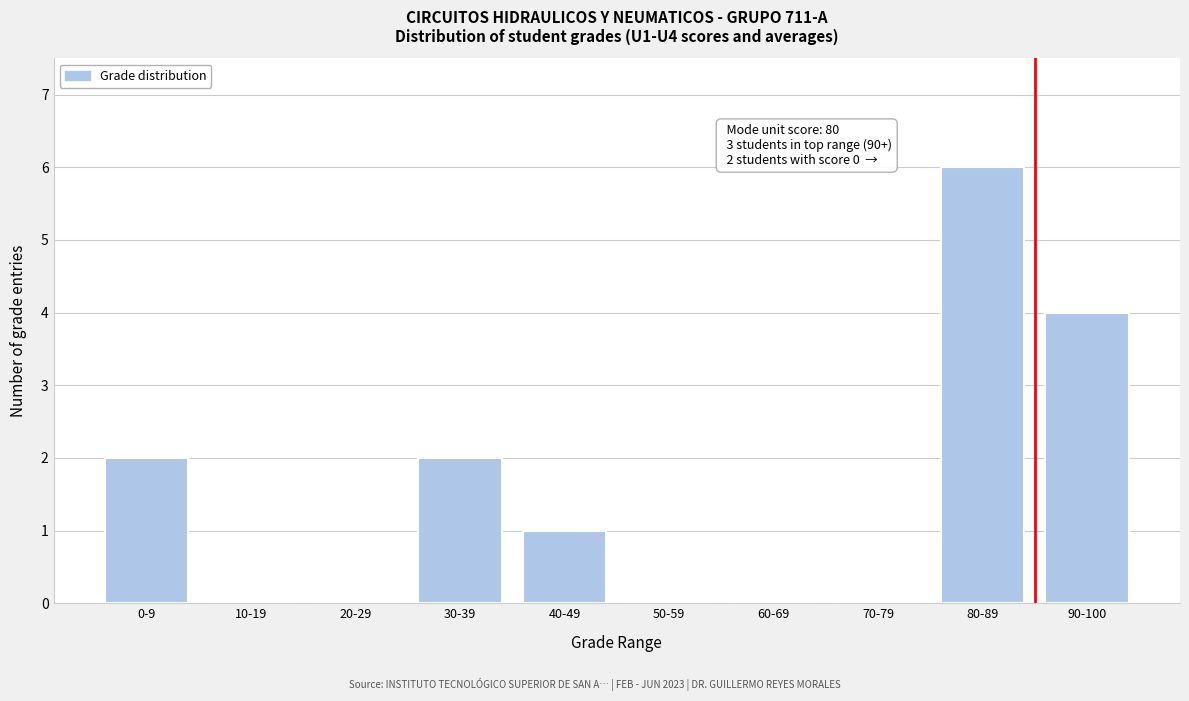

Reading right to left, what are all the values shown in this chart?

90-100=4	80-89=6	70-79=0	60-69=0	50-59=0	40-49=1	30-39=2	20-29=0	10-19=0	0-9=2